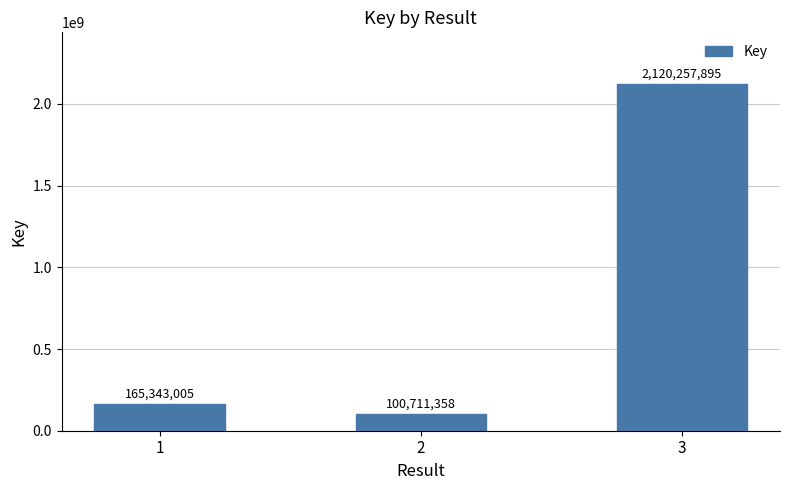

Reading left to right, extract all data points from this chart.

165343005	100711358	2120257895